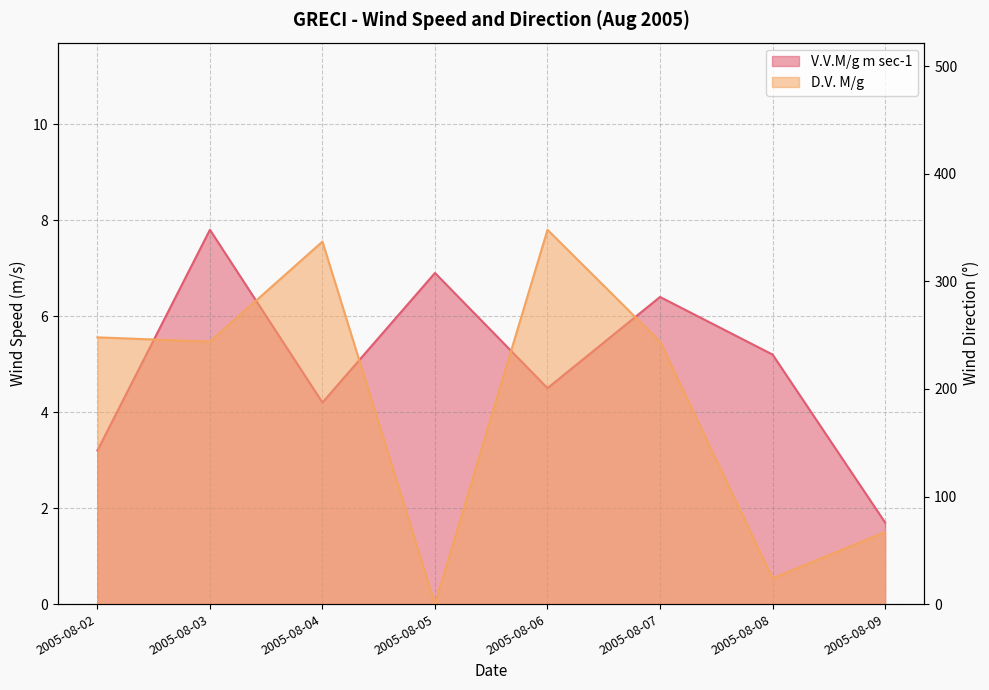

Rank the categories by D.V. M/g value from lowest to highest.

2005-08-05, 2005-08-08, 2005-08-09, 2005-08-03, 2005-08-07, 2005-08-02, 2005-08-04, 2005-08-06